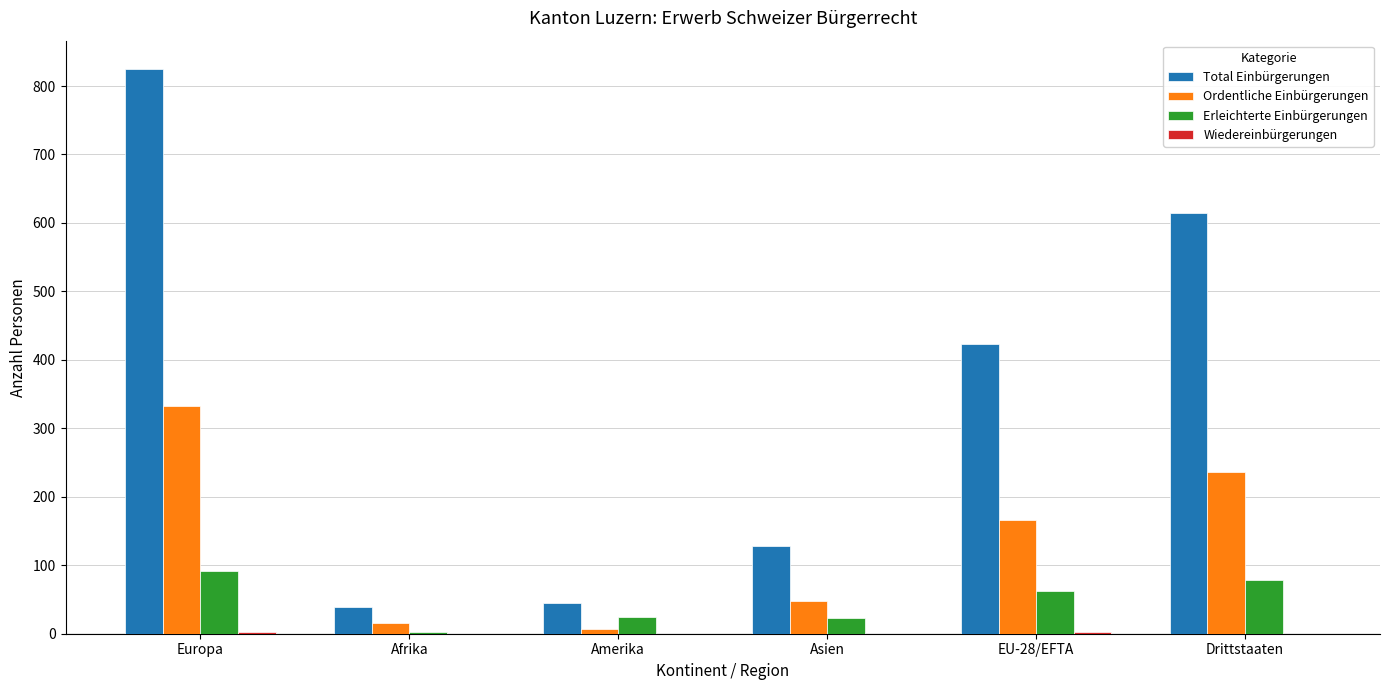

How many categories are shown in the chart?

6